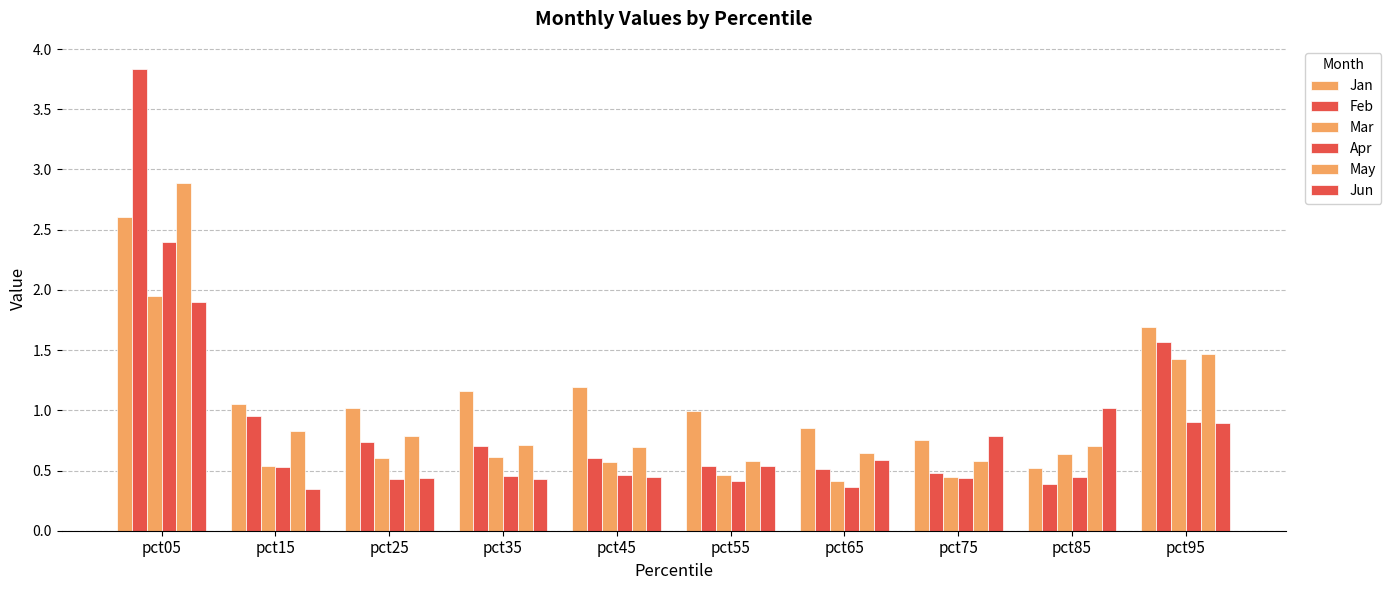

At how many categories does at least one series exceed 3?

1